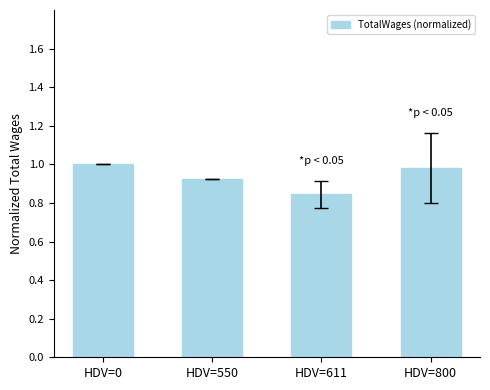

Rank the categories by value from lowest to highest.

HDV=611, HDV=550, HDV=800, HDV=0